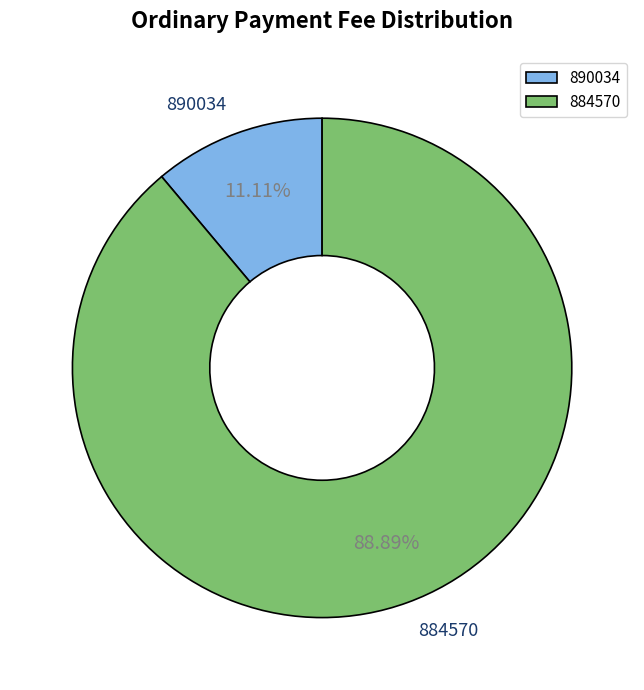

Which slice is the largest?

884570